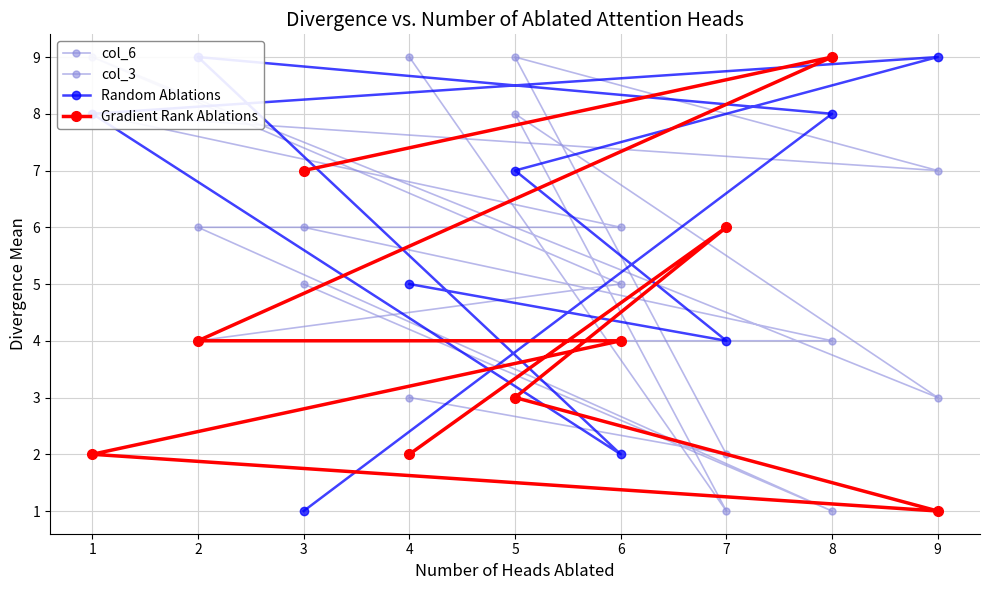

At which category does col_6 reach its first local peak?

1